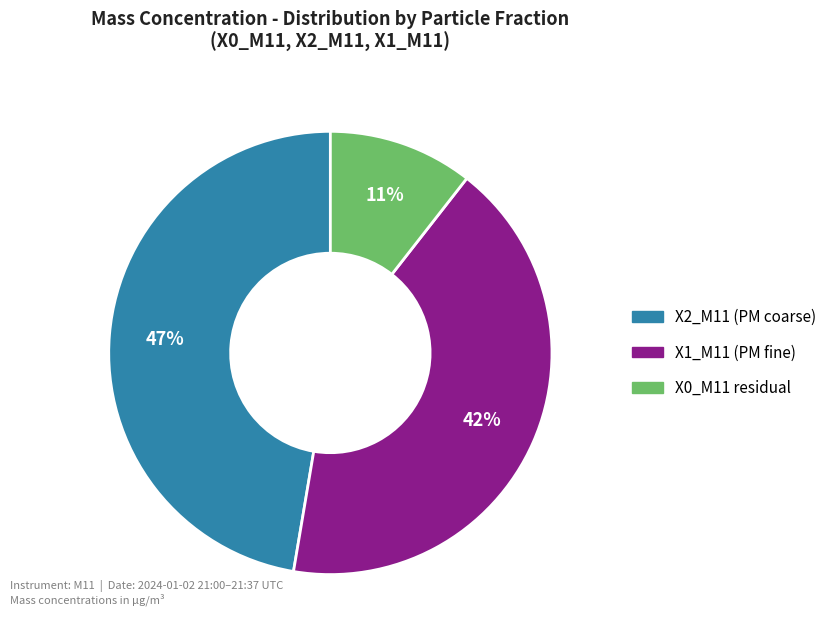

To the nearest percent, what is the average slice percentage?

33%